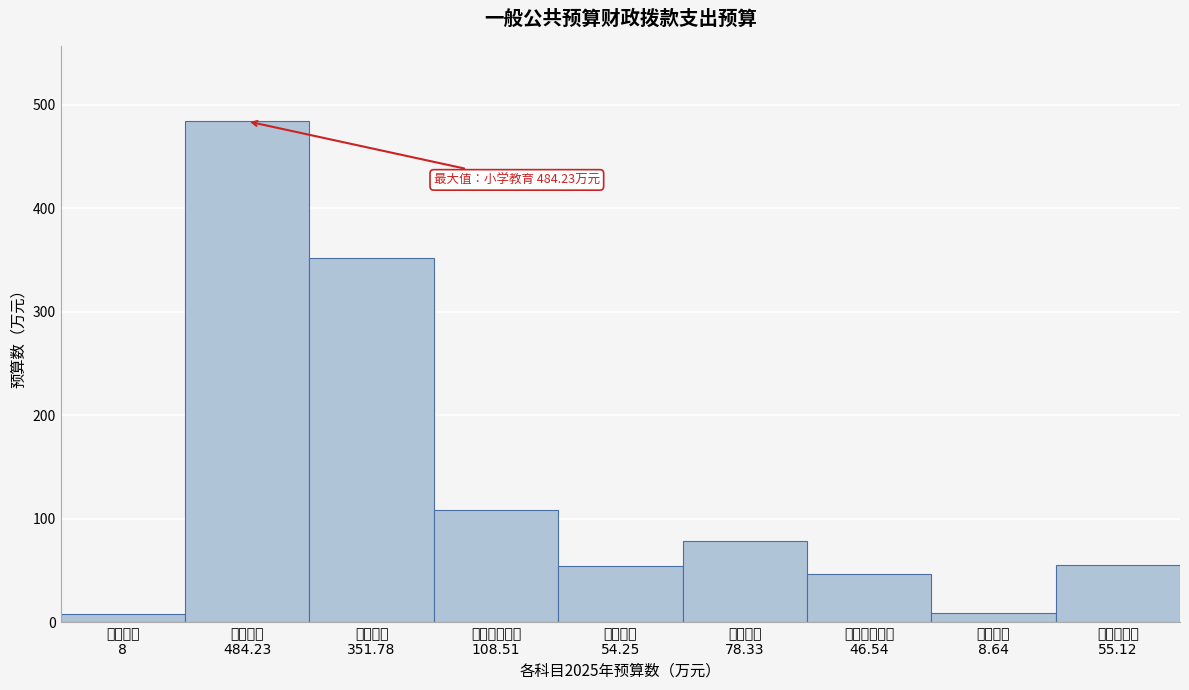

What is the maximum value shown in the chart?

484.2